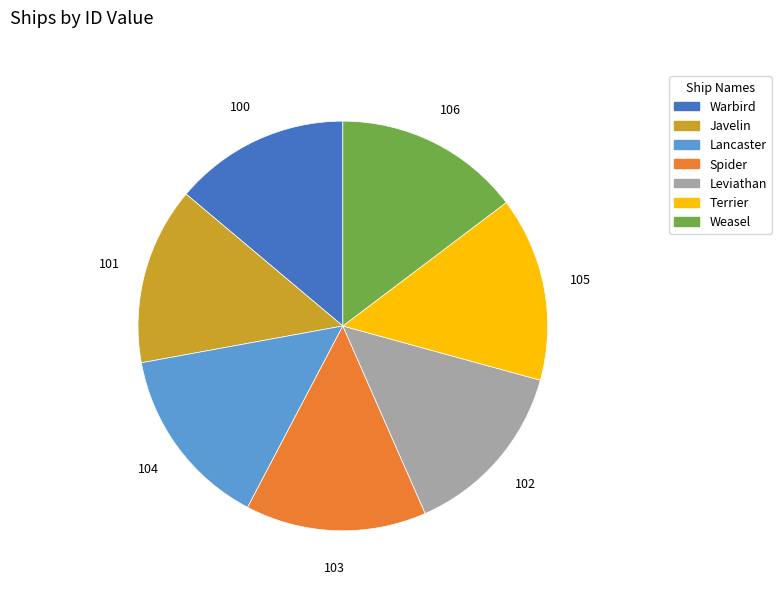

Does any single category account for the majority?

No